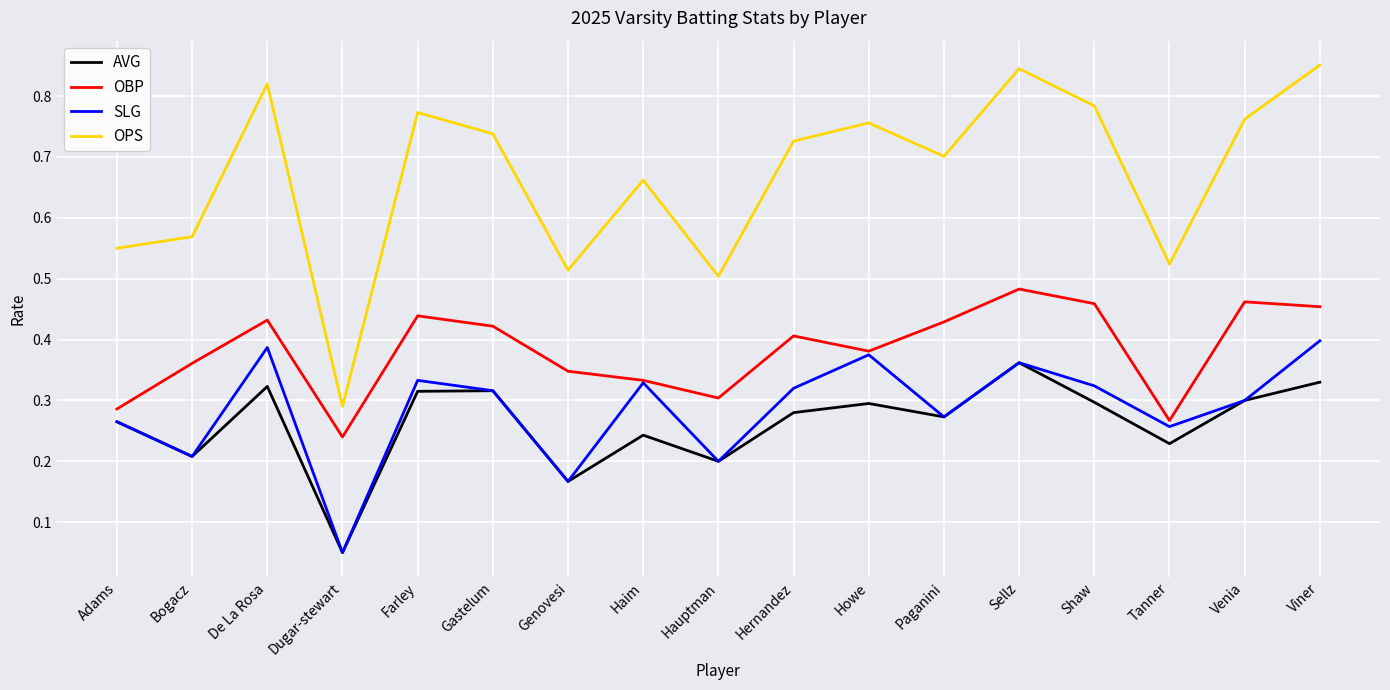

True or false: AVG and OPS intersect in this chart.

False